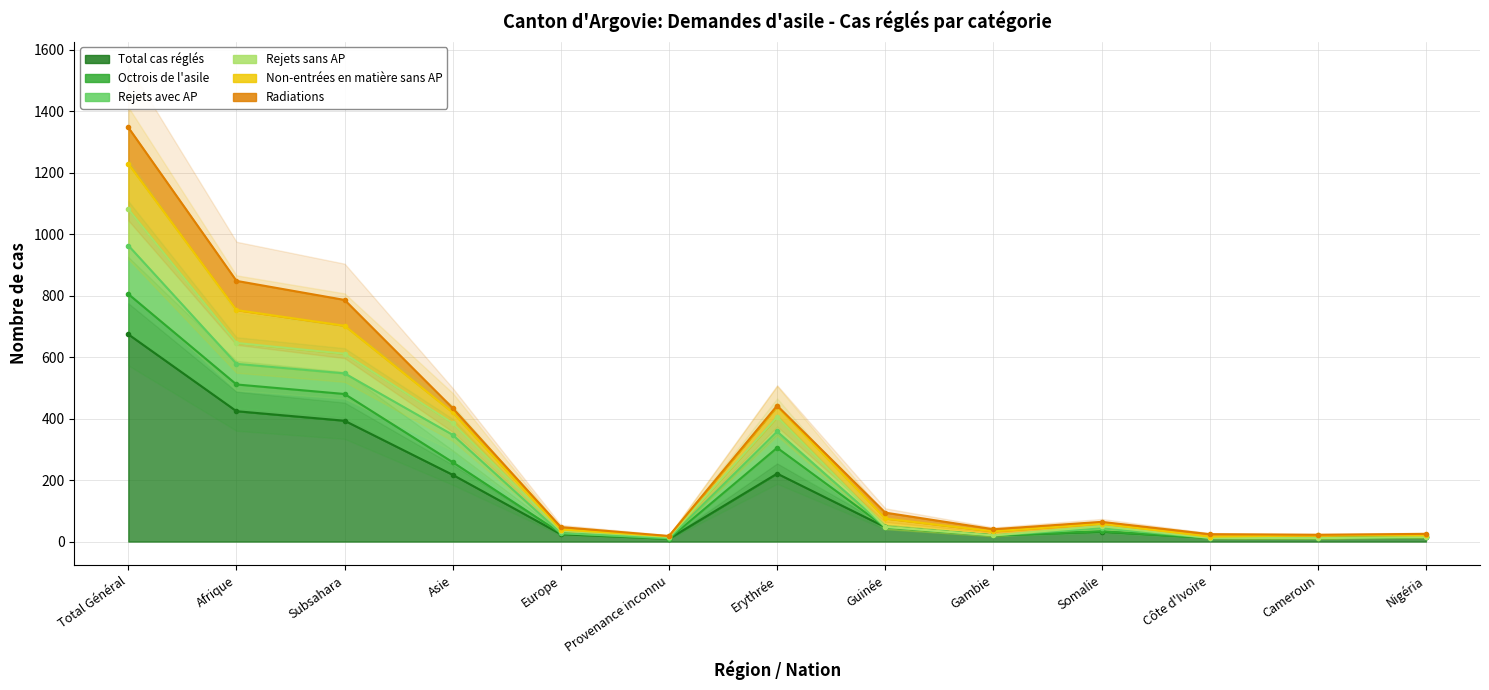

Does the chart display data point markers on the line(s)?

Yes